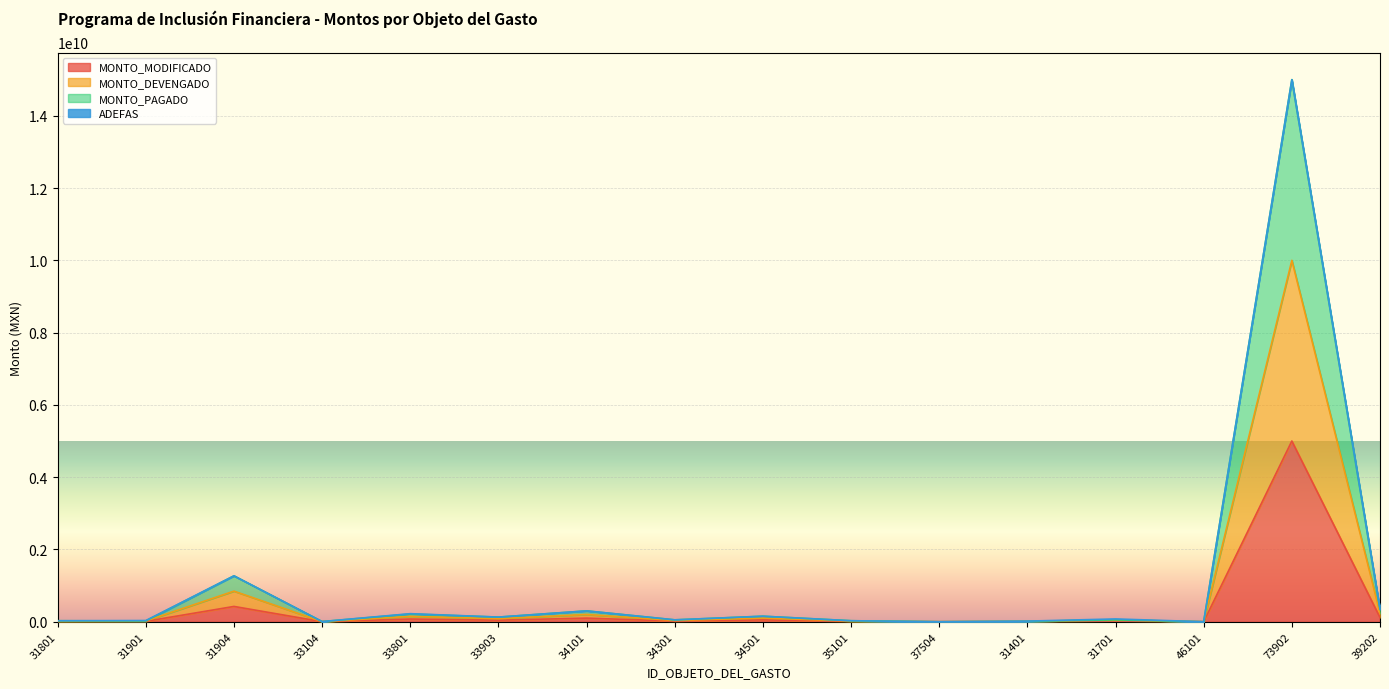

Which series has the widest spread of values?

MONTO_PAGADO